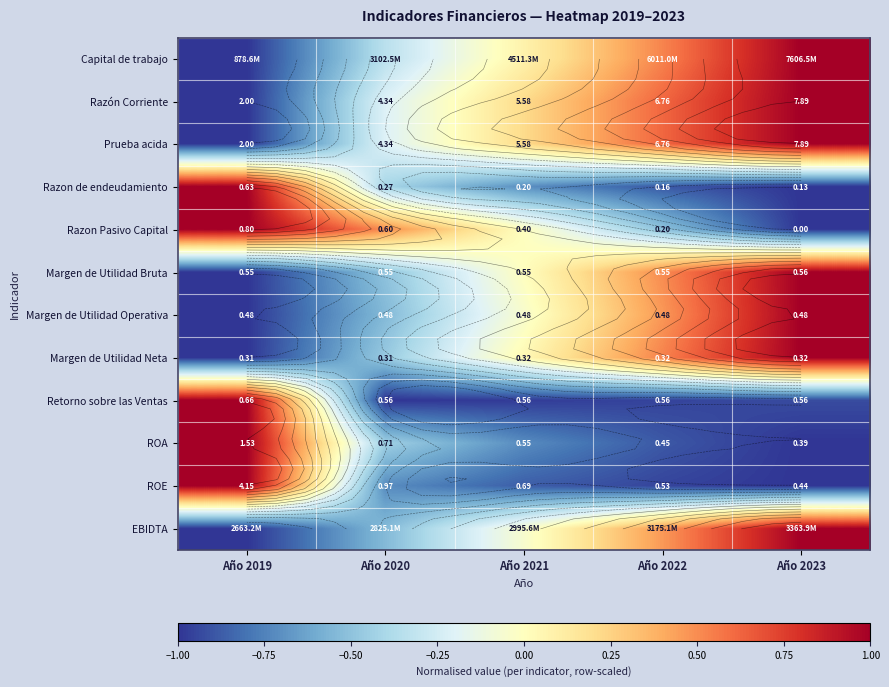

What is the total value across all series at Año 2022?

-0.4